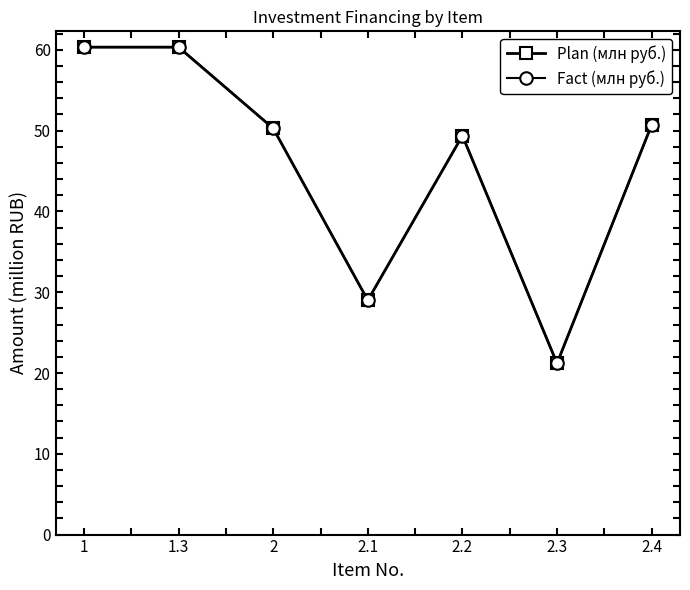

Where does the Plan (млн руб.) series first go above 50?

1